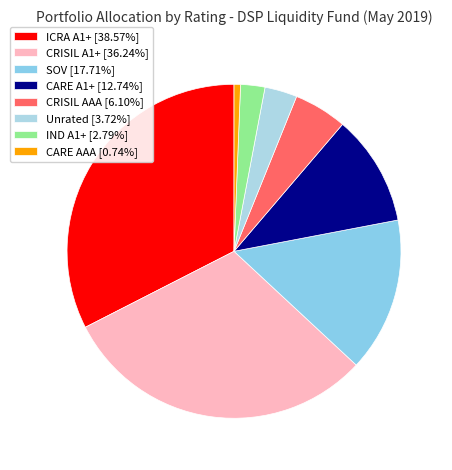

Do Unrated and CRISIL AAA together represent more than half of the pie?

No